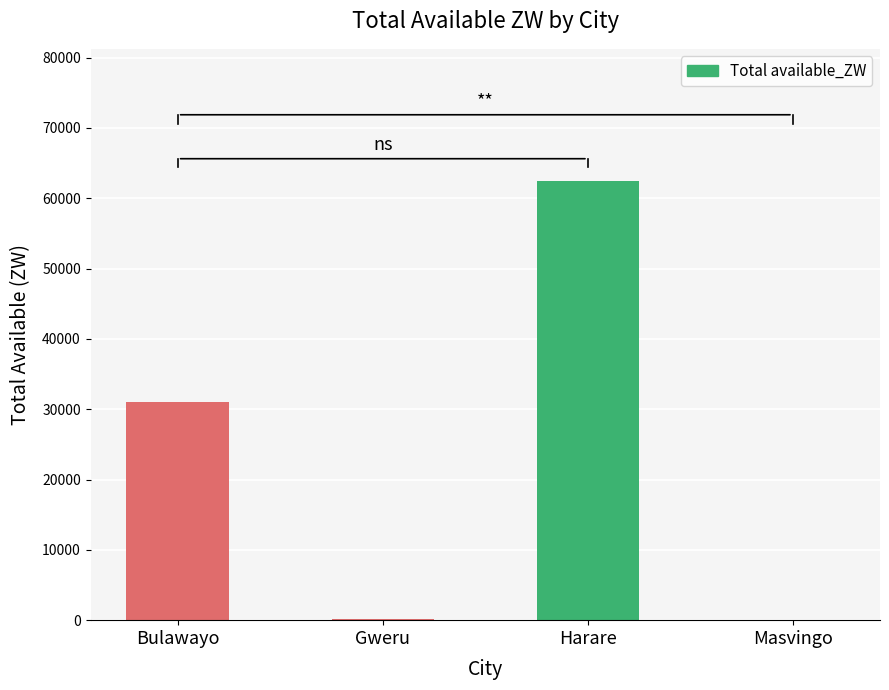

The chart shows a value of 52267.2 at Bulawayo. True or false?

False